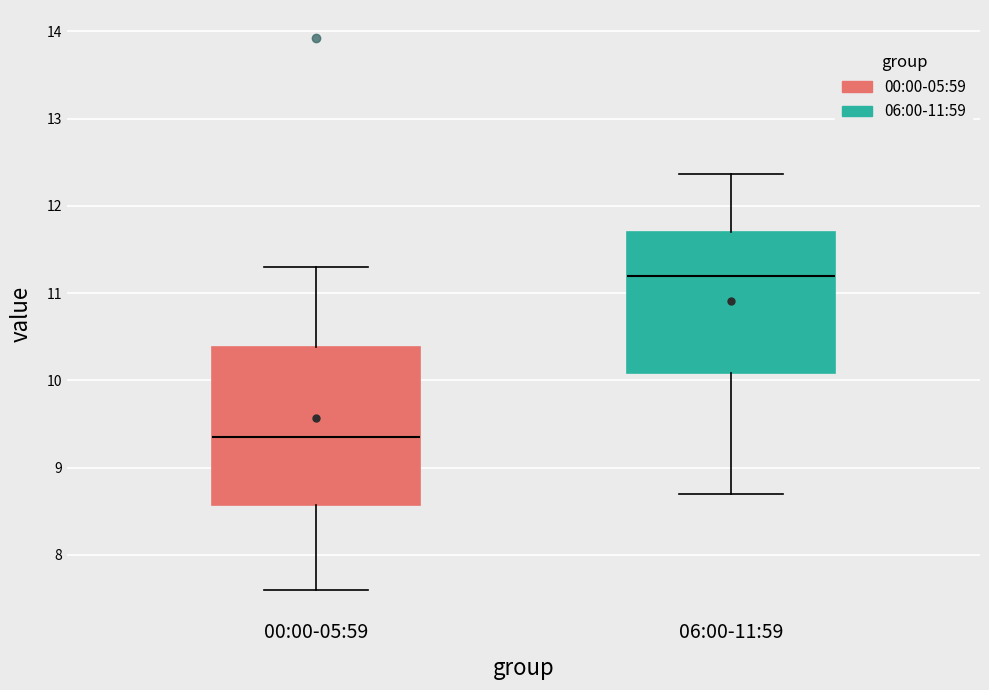

Reading left to right, transcribe this box plot: for each box, give where its median line is, the range the box spans, and where its two whiskers end, as read against the y-axis. The values are not printed on the chart, so give them approximately, as read against the axis.

00:00-05:59: median 9.4, box 8.6 to 10.4, whiskers 7.6 to 11.3
06:00-11:59: median 11.2, box 10.1 to 11.7, whiskers 8.7 to 12.4